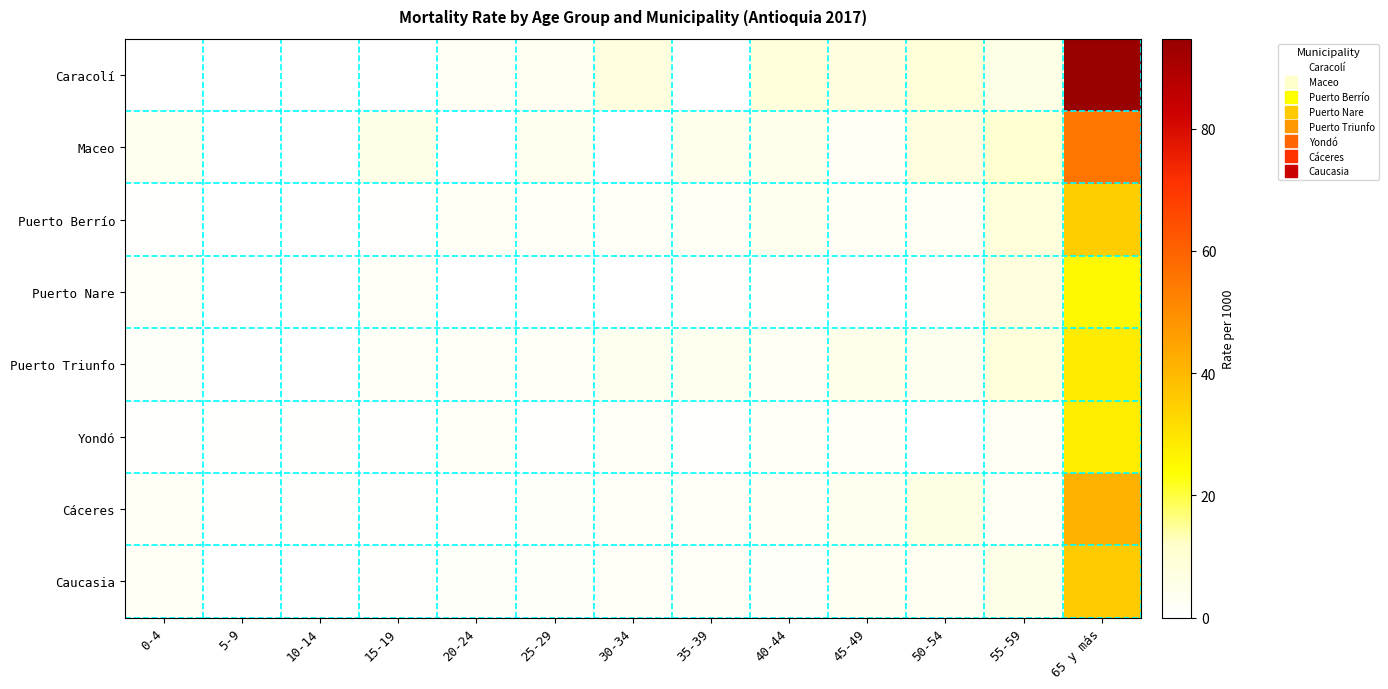

Between 35-39 and 30-34, which is larger?

30-34